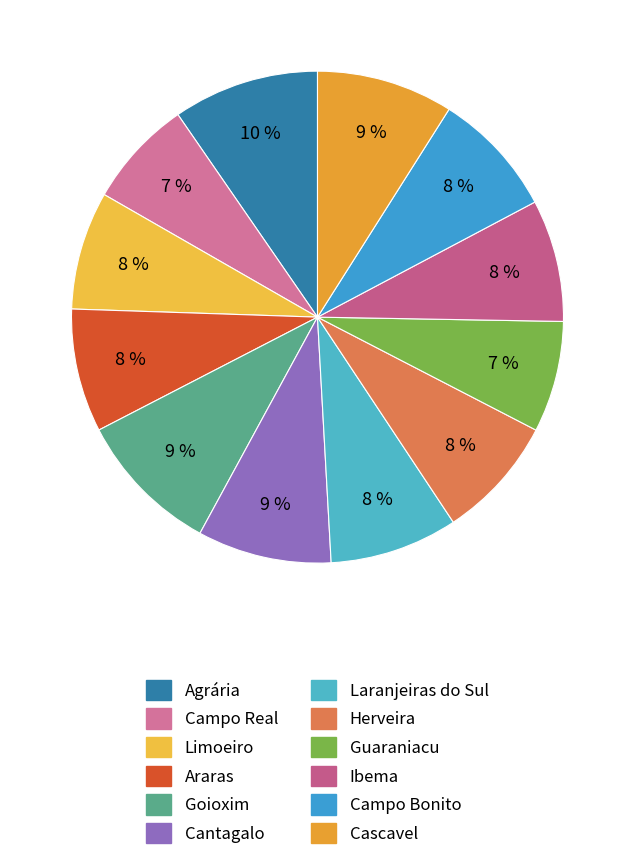

Which category has the biggest portion of the pie?

Agrária